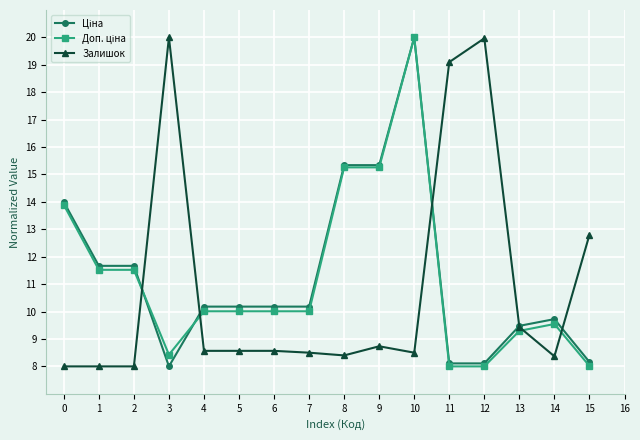

What is the minimum value shown in the chart?

8.0